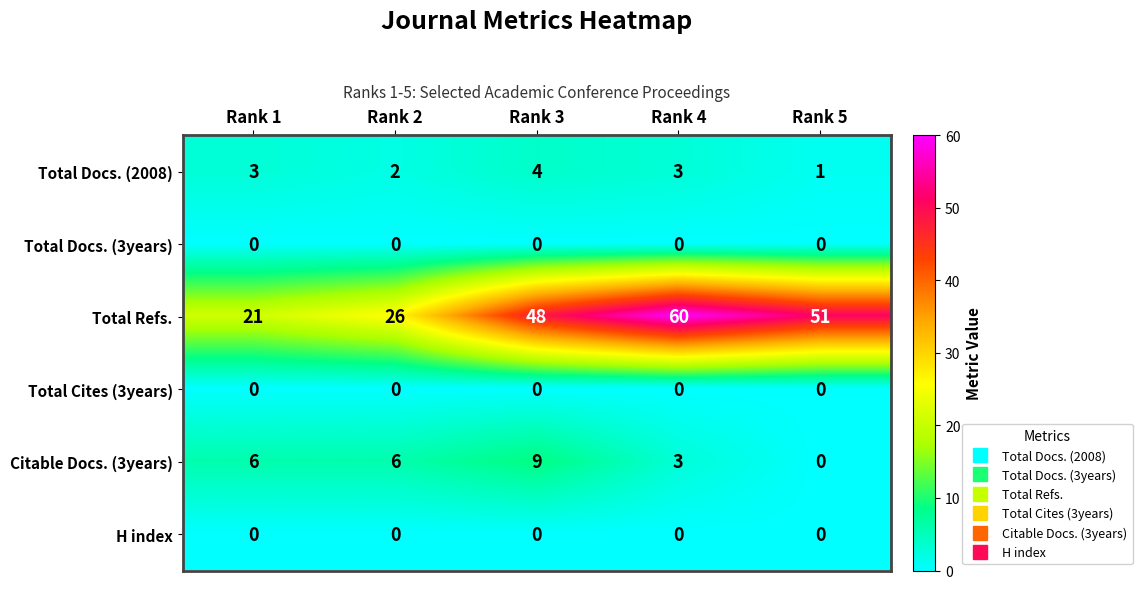

The value of Citable Docs. (3years) at Rank 2 is 8. True or false?

False